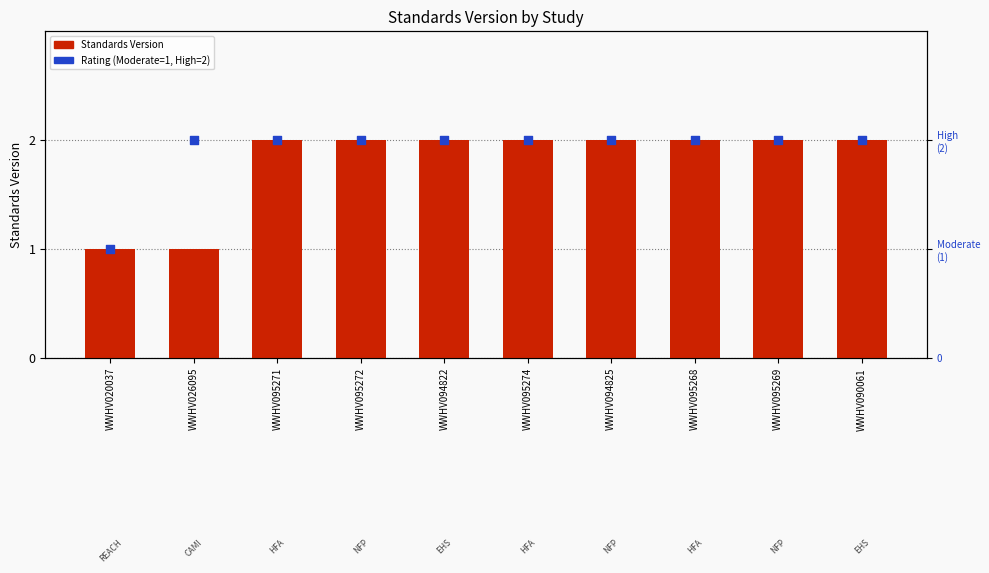

Is the value of Rating (numeric) at WWHV095269 greater than the value of Standards Version at WWHV095269?

No